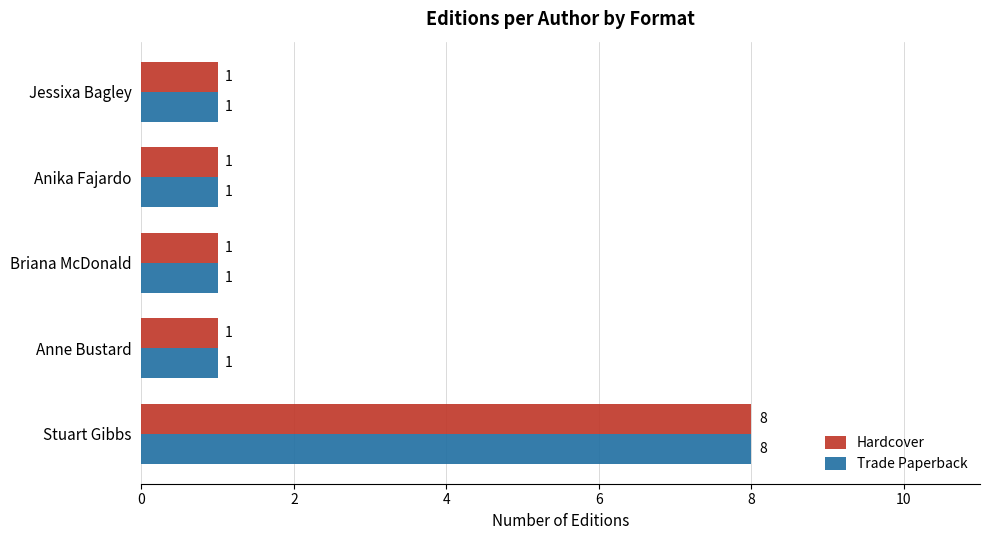

What is the maximum value shown in the chart?

8